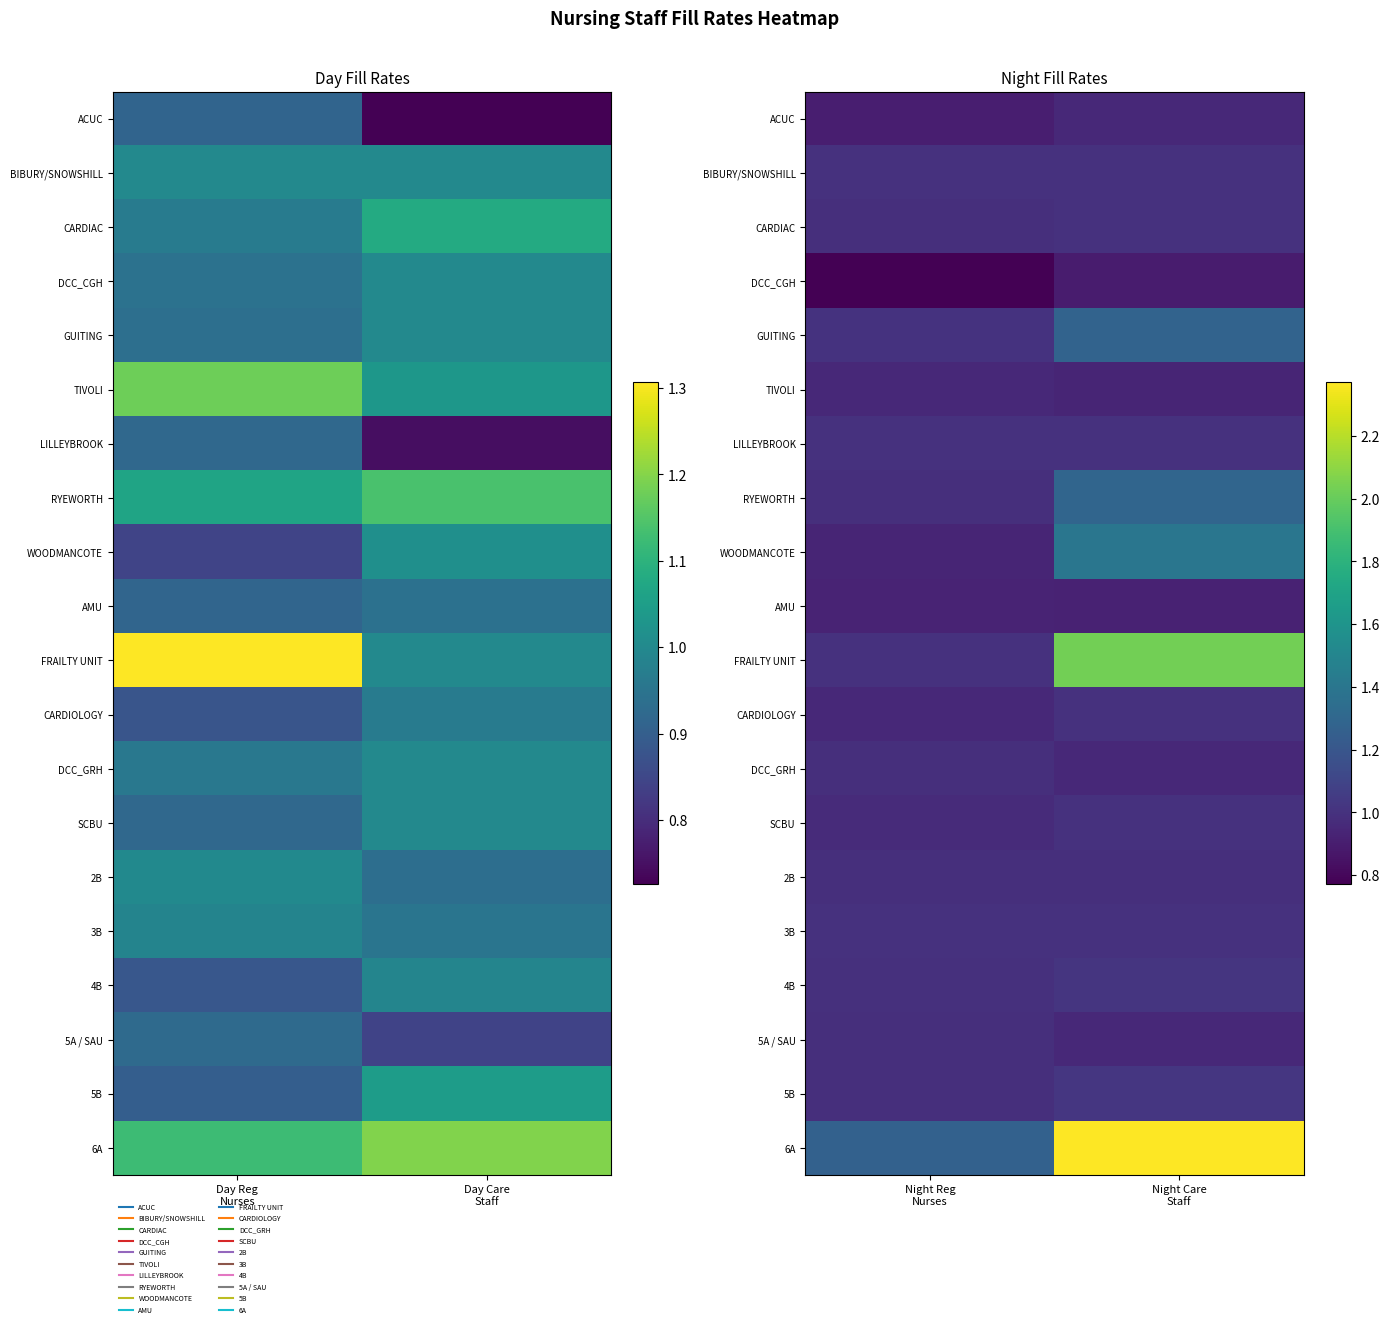

List the labels in order of DCC_CGH value, smallest first.

Night Reg Nurses, Night Care Staff